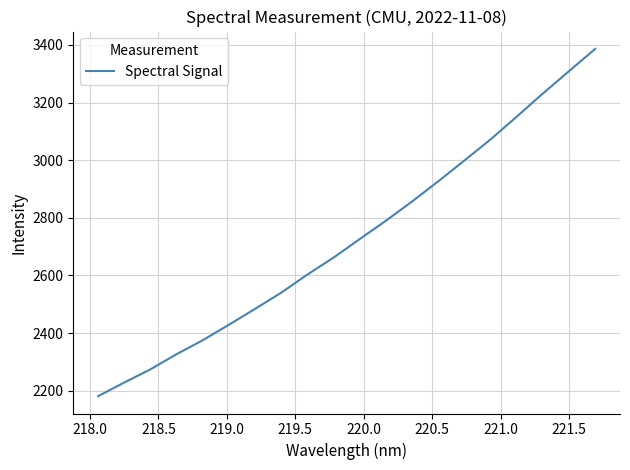

What is the greatest value displayed?

3386.0